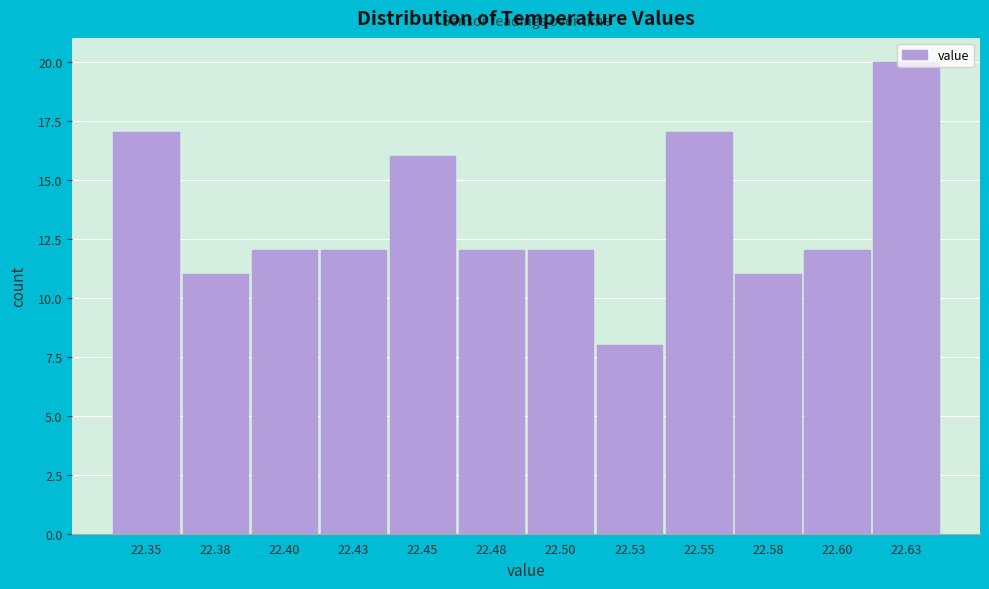

Reading left to right, list every bar in this chart as the range it spans on the x-axis followed by its height. The values are not printed on the chart, so give them approximately, as read against the axis.

22.340 to 22.365: 17
22.365 to 22.390: 11
22.390 to 22.415: 12
22.415 to 22.440: 12
22.440 to 22.465: 16
22.465 to 22.490: 12
22.490 to 22.515: 12
22.515 to 22.540: 8
22.540 to 22.565: 17
22.565 to 22.590: 11
22.590 to 22.615: 12
22.615 to 22.640: 20